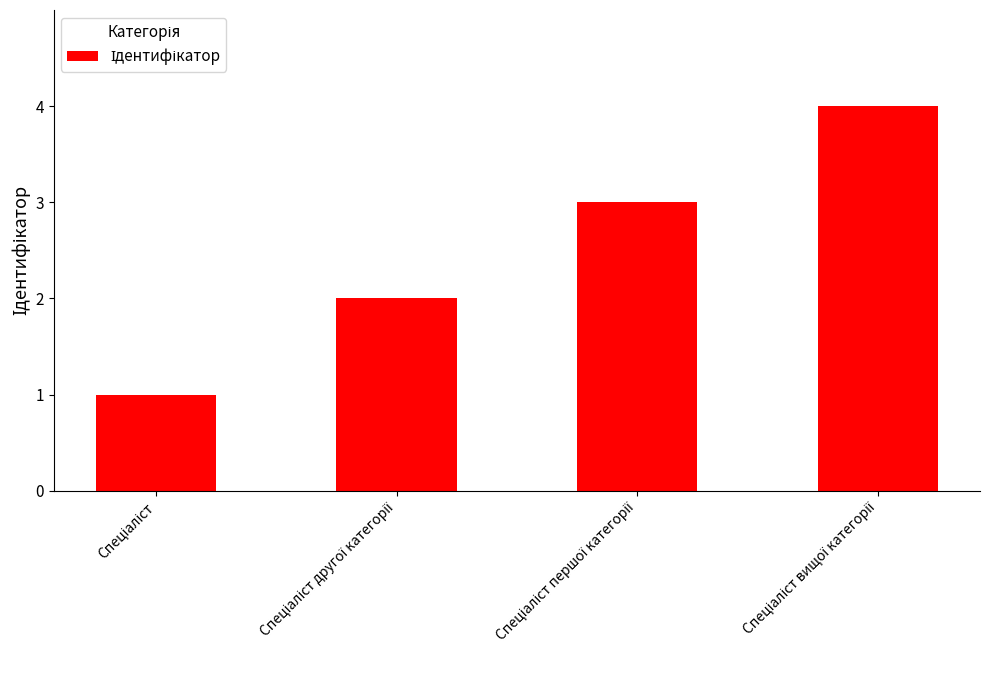

Are the bars horizontal?

No